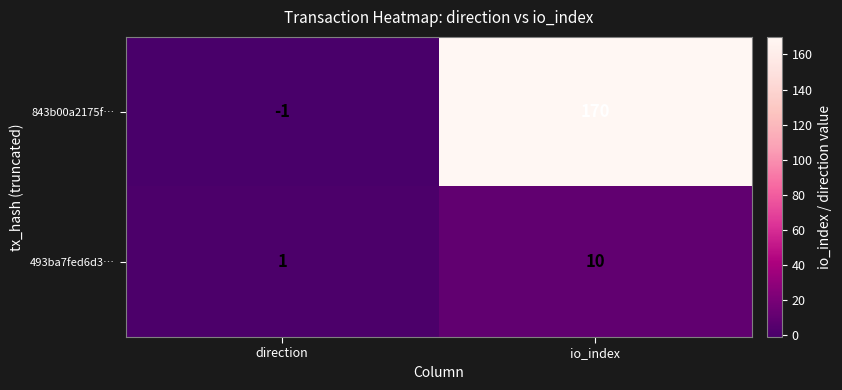

At which category does the chart reach its peak across all series?

io_index